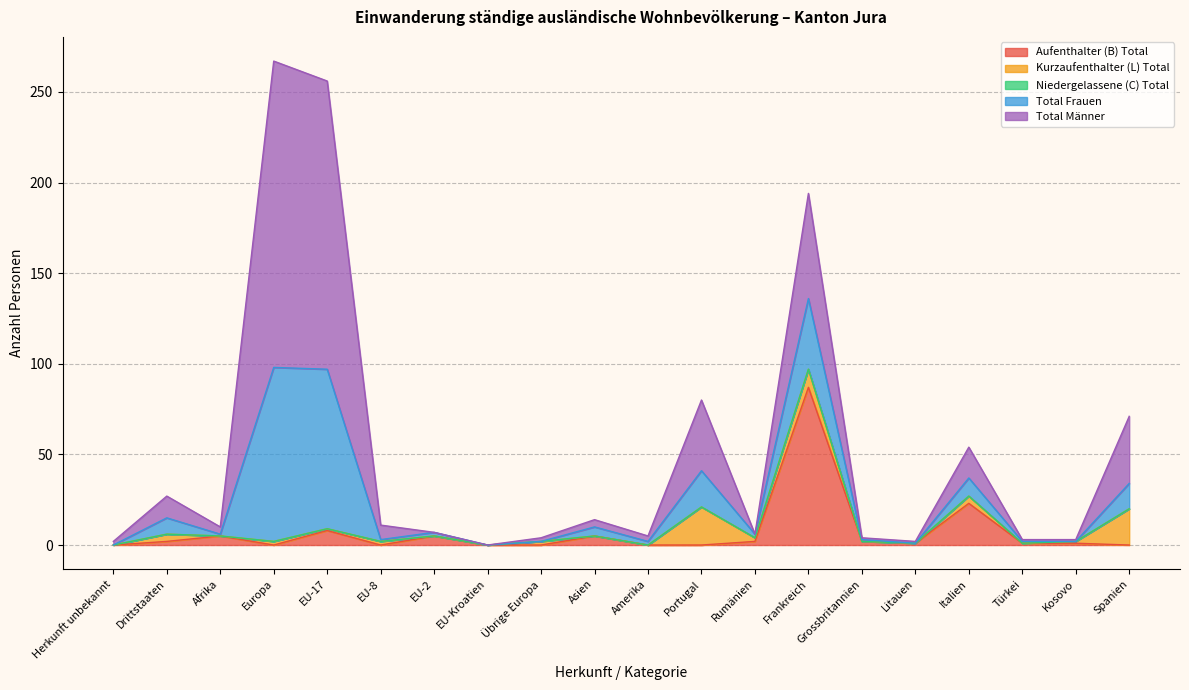

Is it true that Kurzaufenthalter (L) Total equals 0 at Litauen?

True